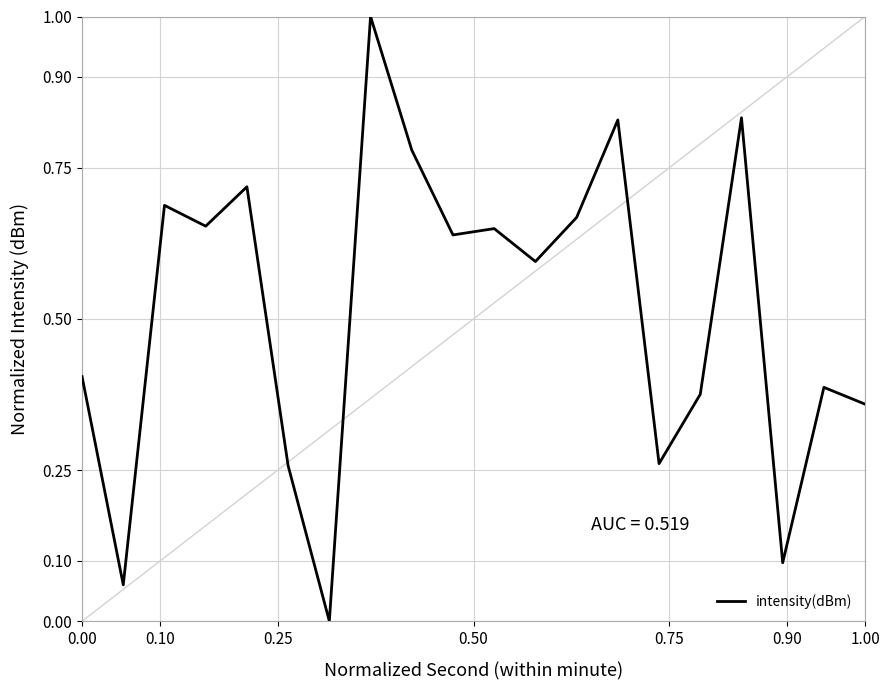

What is the maximum value shown in the chart?

1.0